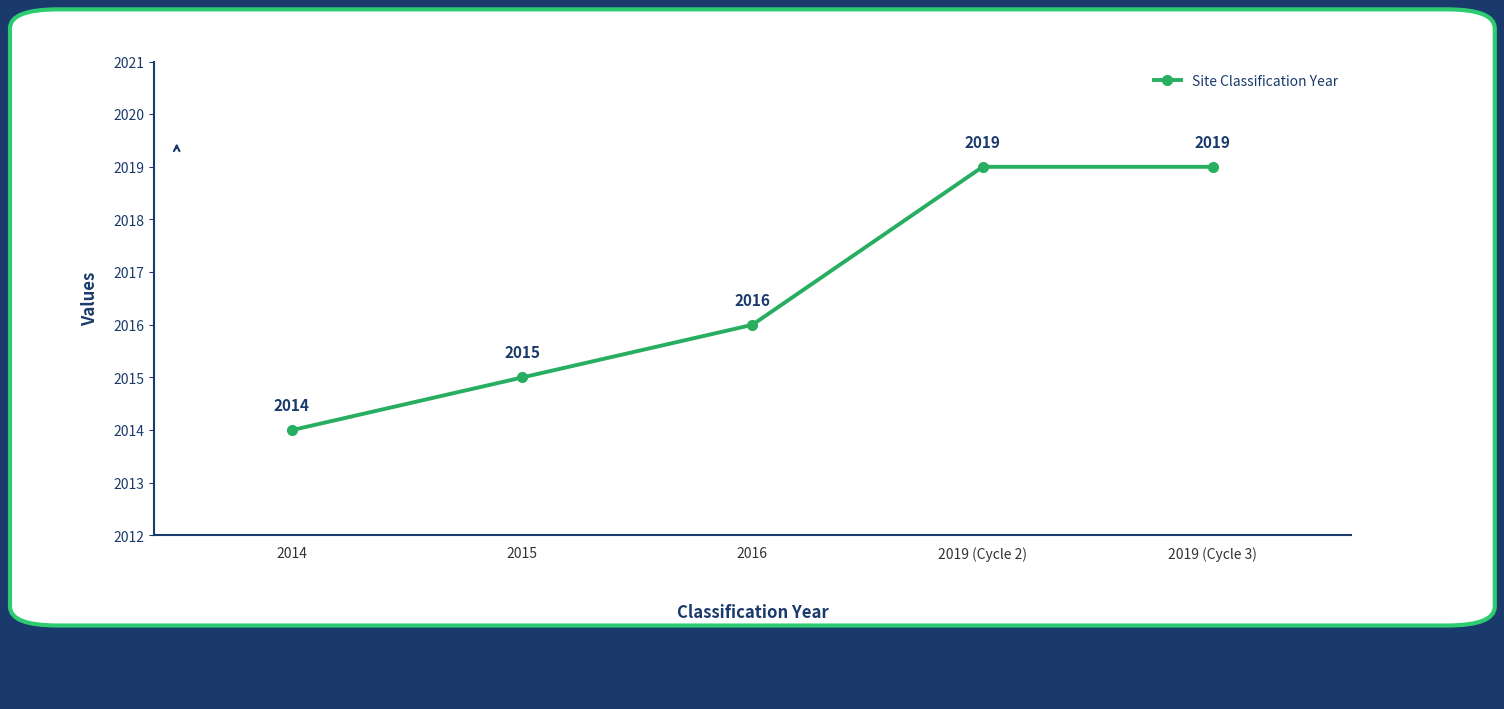

Which category has the lowest value across all series?

2014